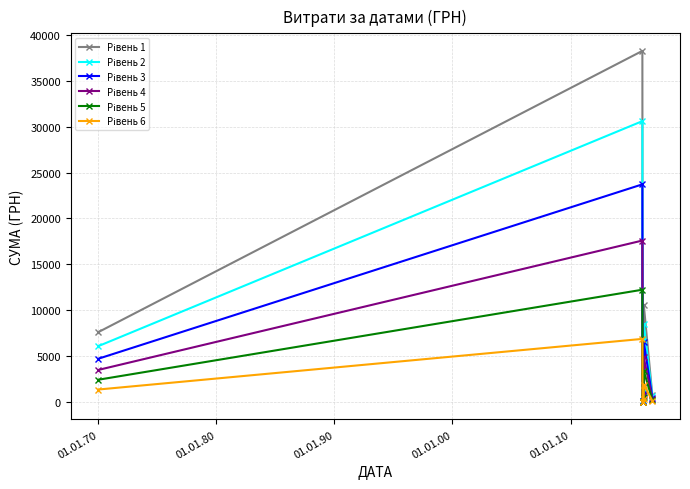

Count the number of data series in this chart.

6